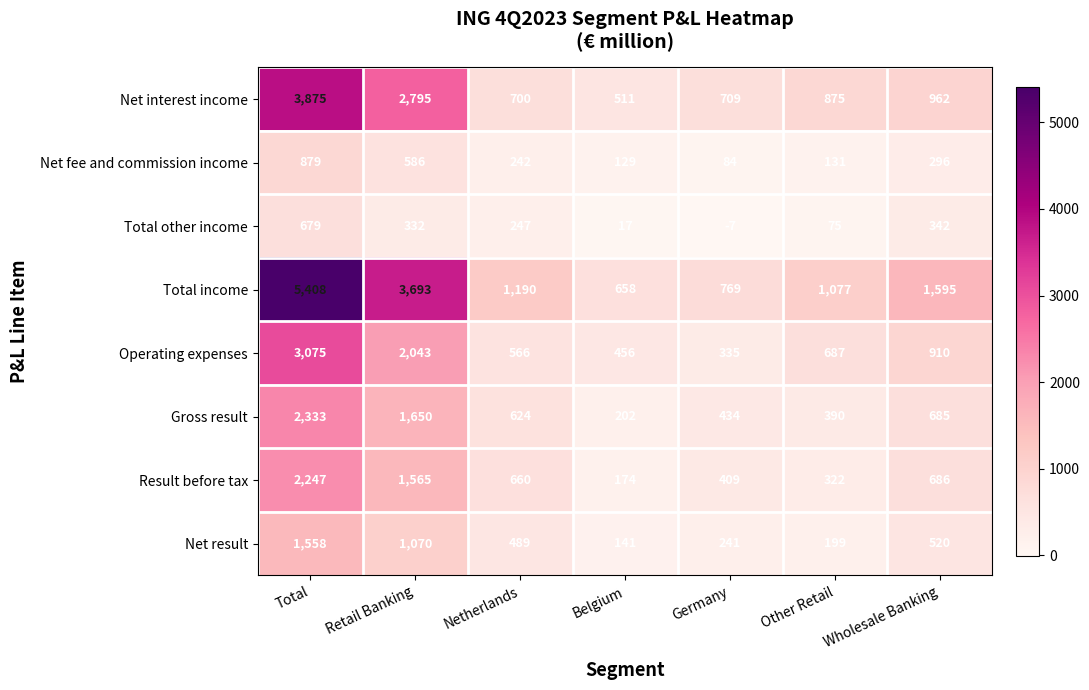

How many distinct data groups are displayed?

8